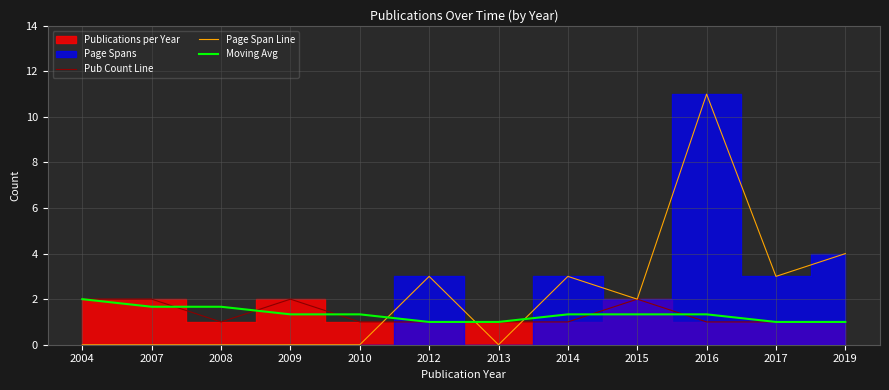

Which series has the largest range (max minus min)?

Page Span Line